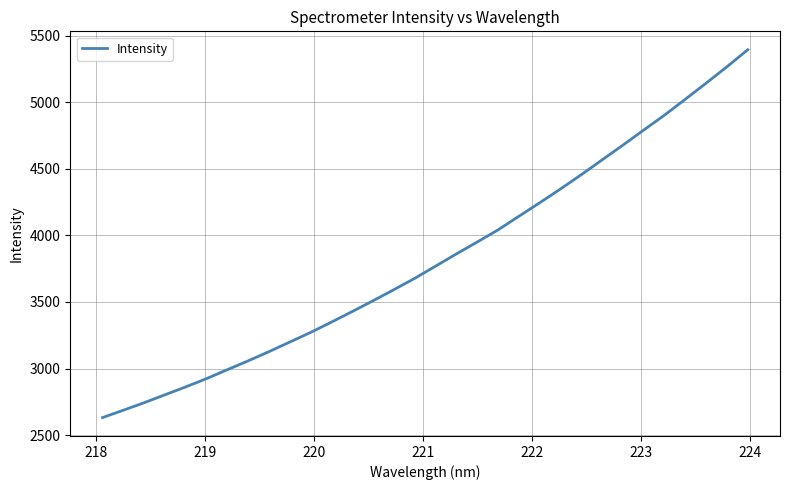

What is the average value?

3826.3